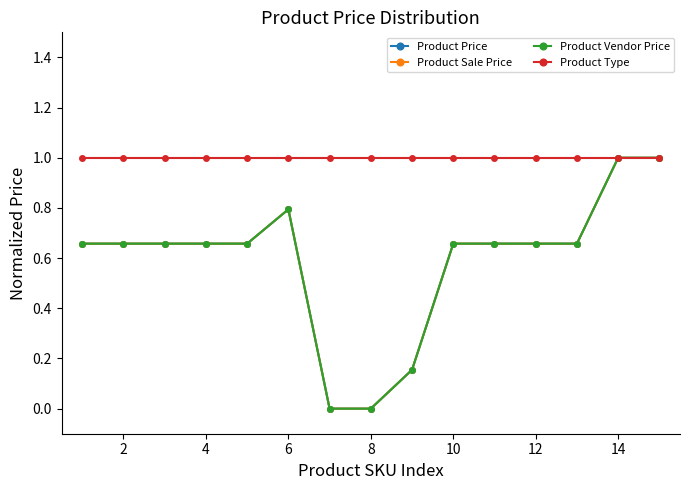

At how many categories does at least one series exceed 0?

15